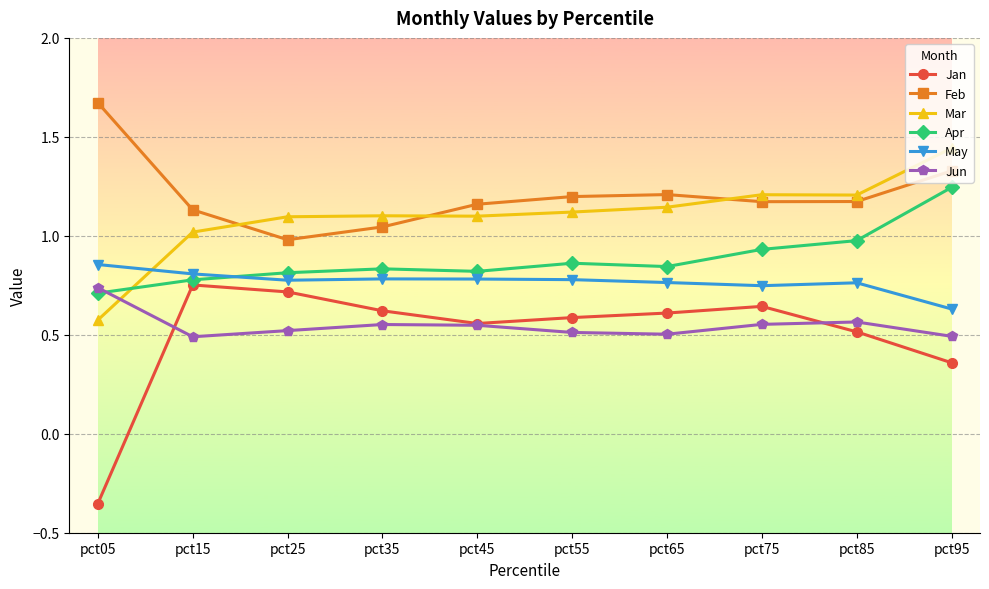

True or false: Feb has more than 1 interior local peaks.

False